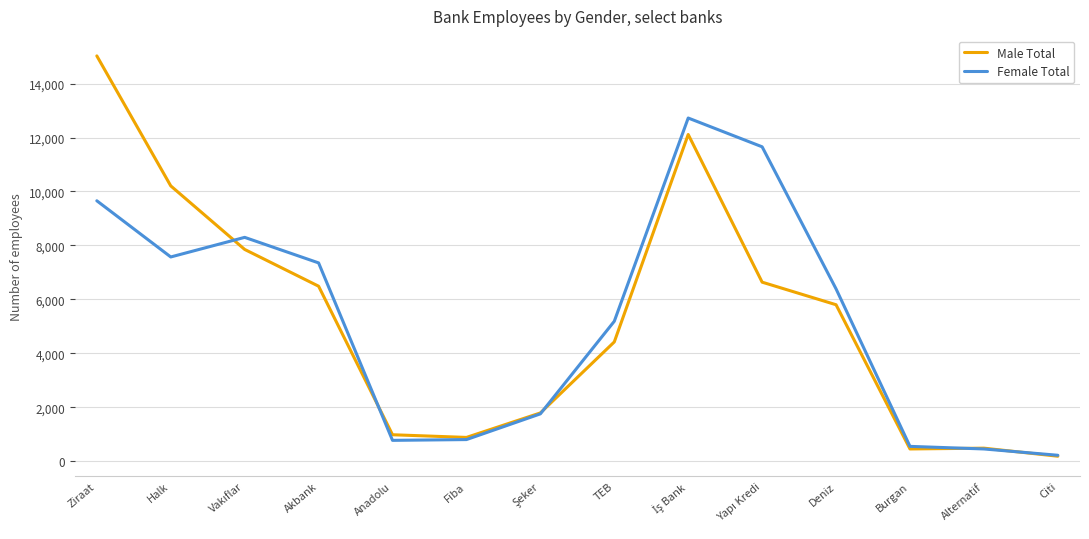

Which label corresponds to the largest value in the chart?

Ziraat